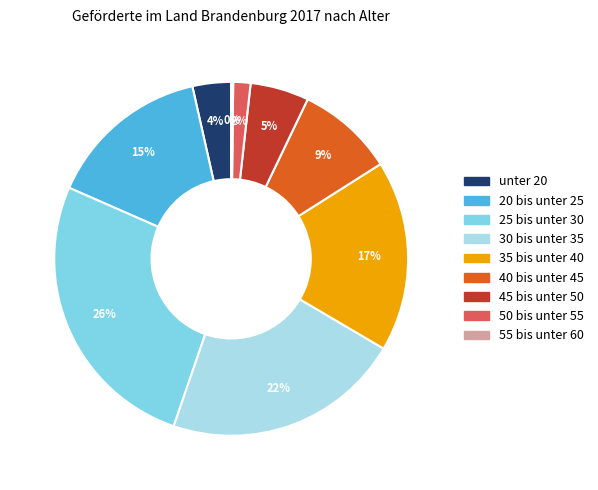

To the nearest percent, what percentage of the pie is 35 bis unter 40?

17%